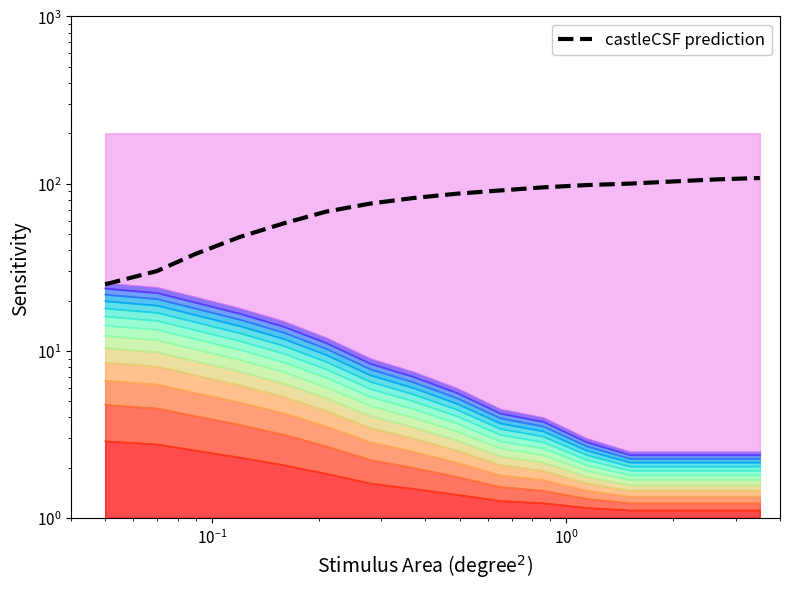

True or false: Cumple Count ASEG and ASEGURAMIENTO DEL SISTEMA INTEGRADO cross at least once.

False